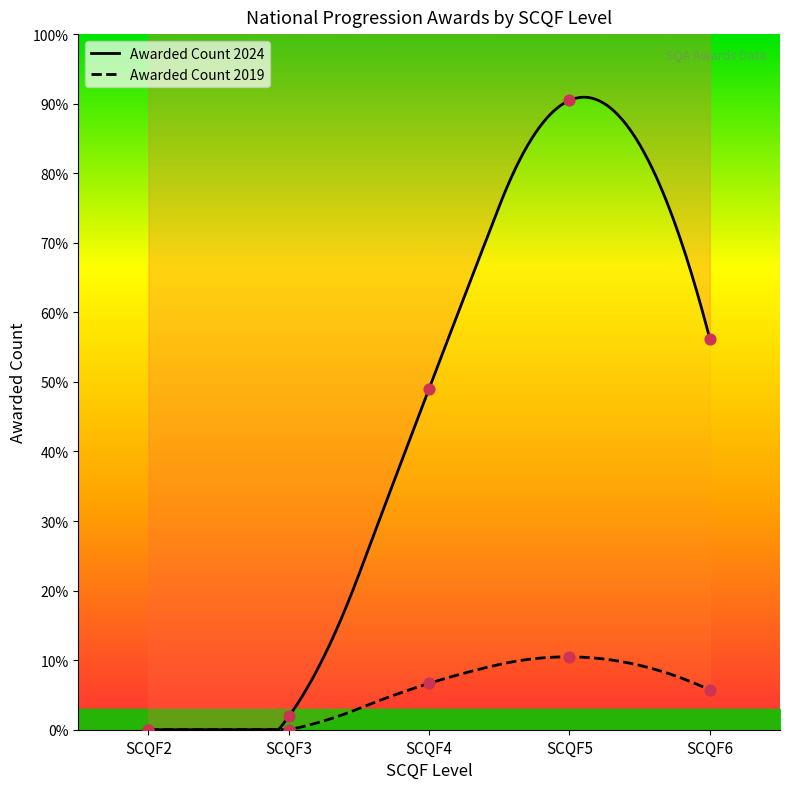

At which category is the sum across all series the highest?

SCQF5